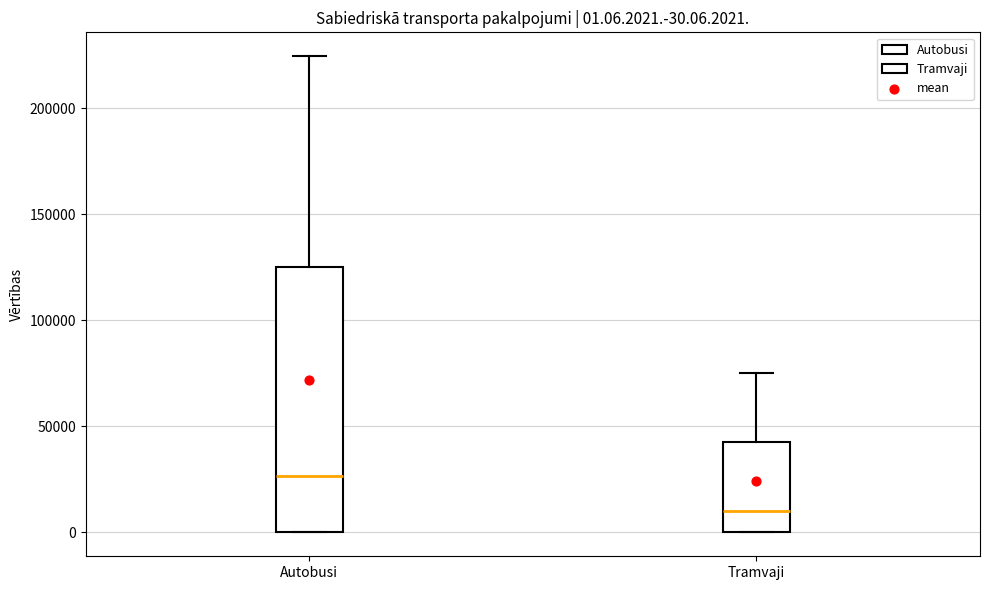

Which box is the tallest, from its lower edge to its upper edge?

Autobusi